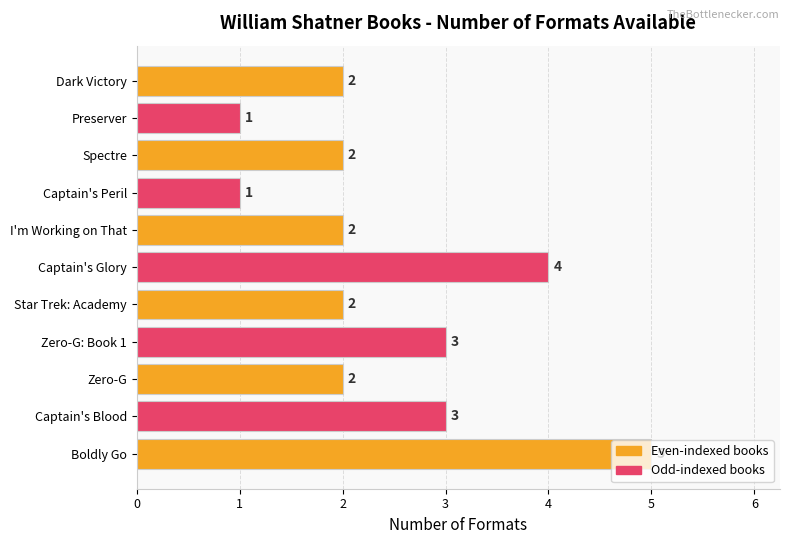

What is the ratio of the value at Spectre to the value at Boldly Go?

0.4